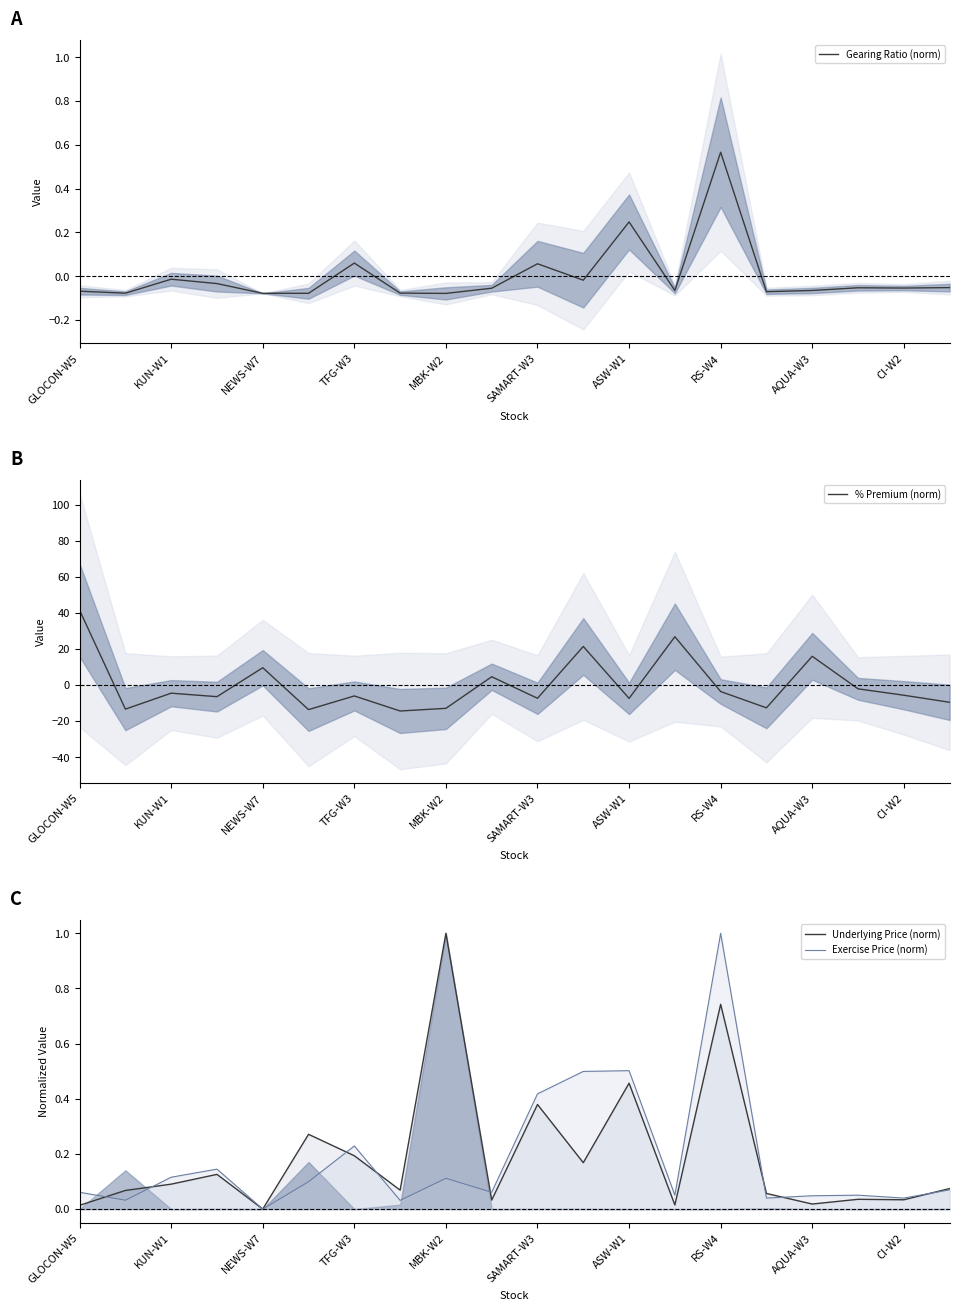

Which category has the highest value in the Gearing Ratio (norm) series?

RS-W4